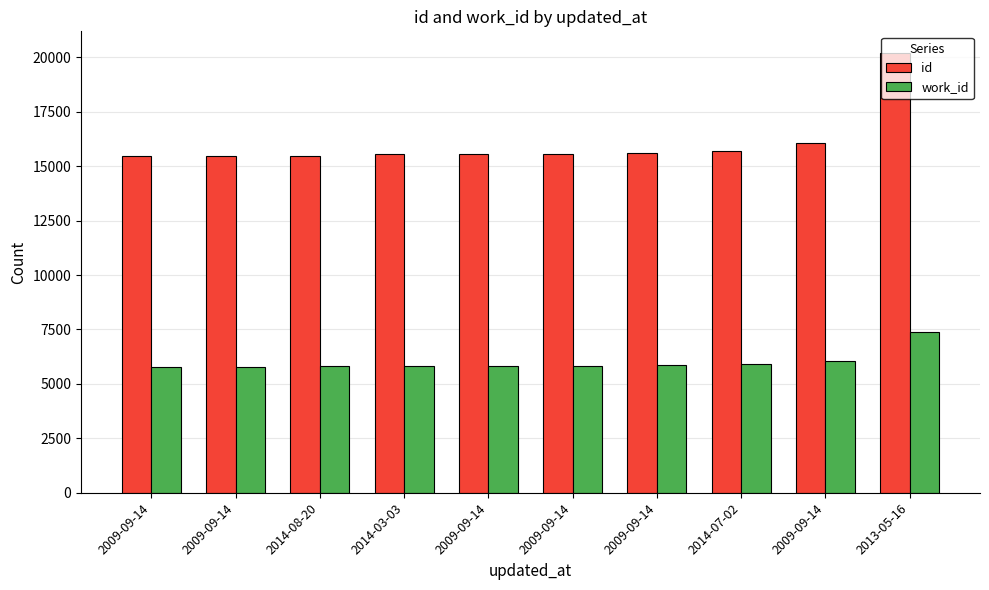

True or false: id has a value of 15552 at 2009-09-14.

True